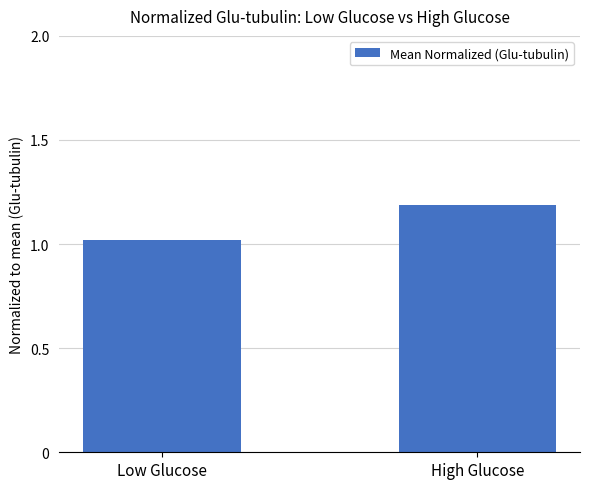

Does the chart contain stacked bars?

No